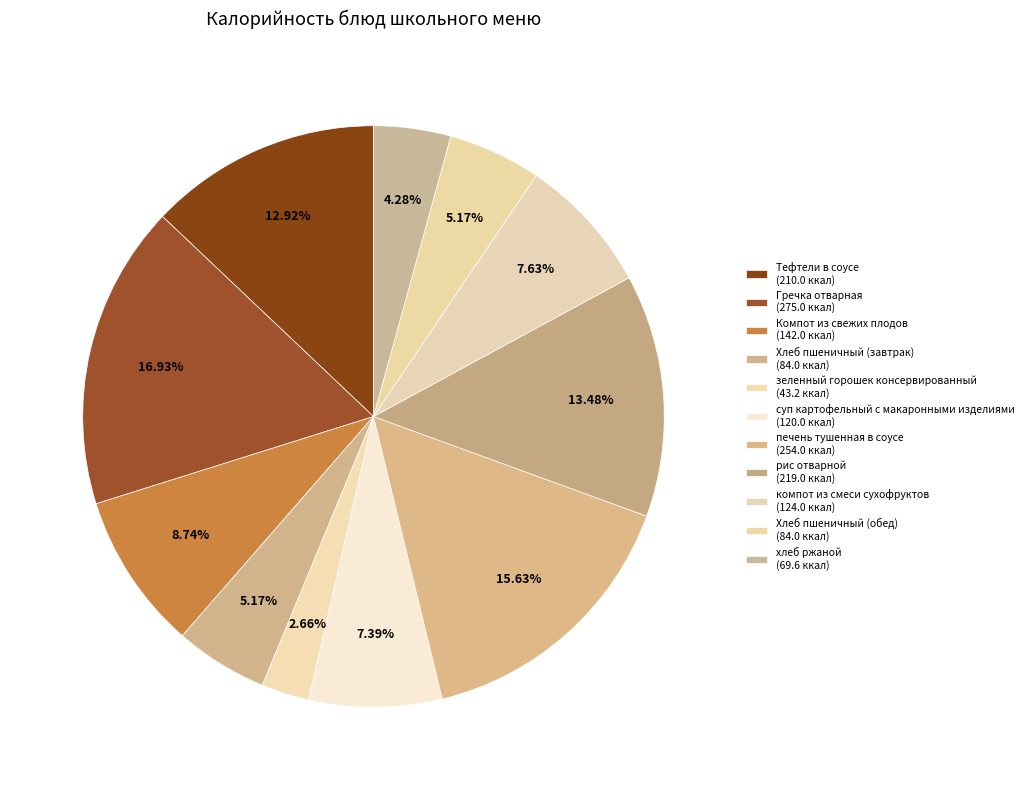

How many slices are in this pie chart?

11